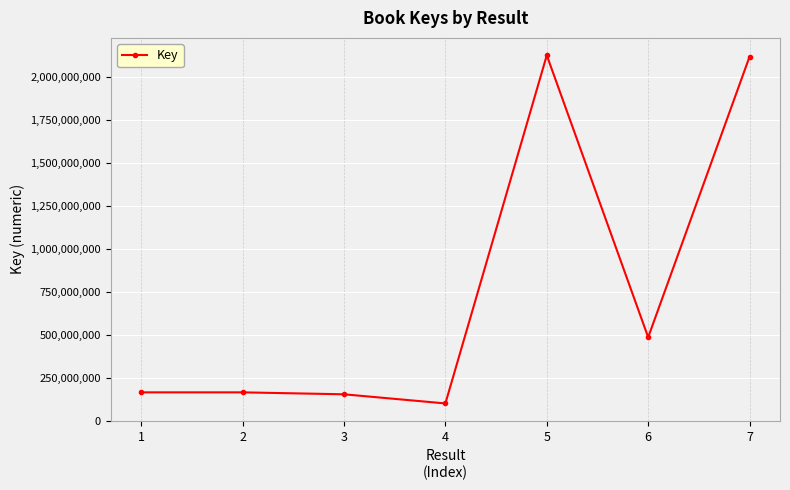

What is the approximate value at 4, to the nearest 100?

100768500